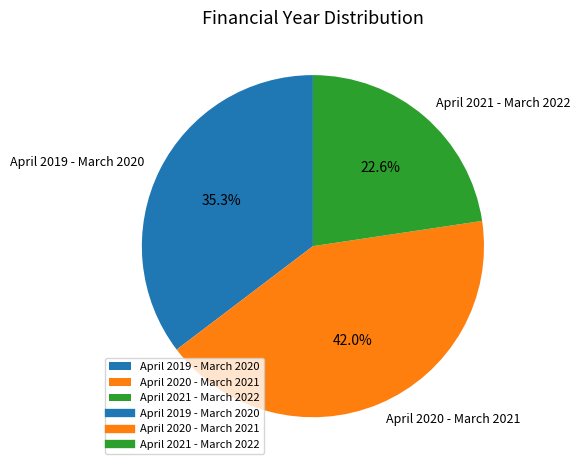

To the nearest percent, what is the difference between the April 2020 - March 2021 and April 2021 - March 2022 slice percentages?

19%